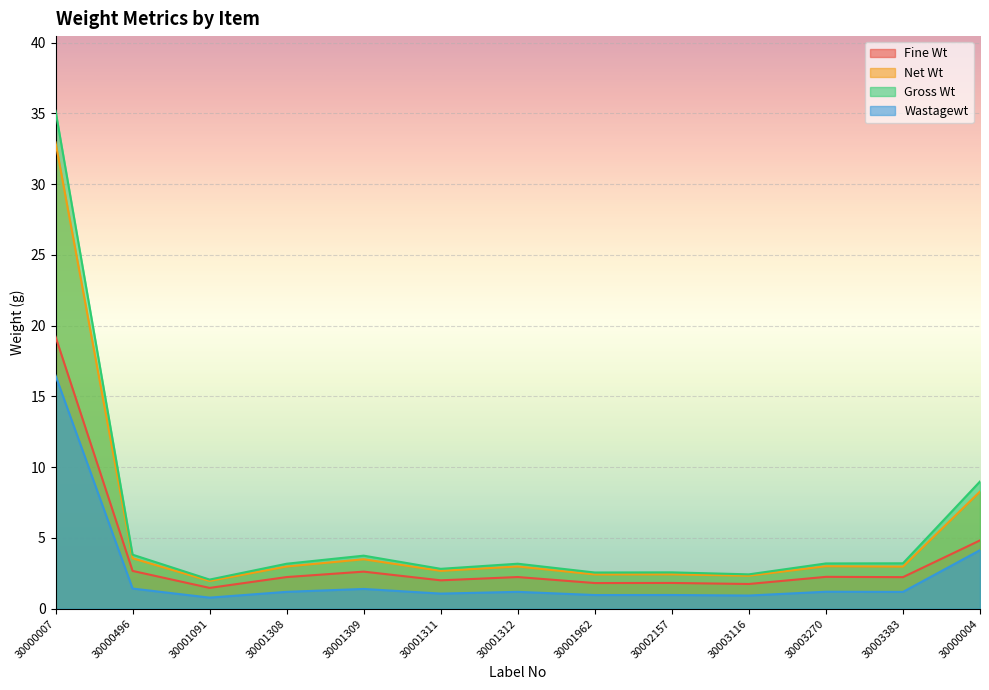

True or false: Net Wt has more than 1 points higher than both neighbors.

True